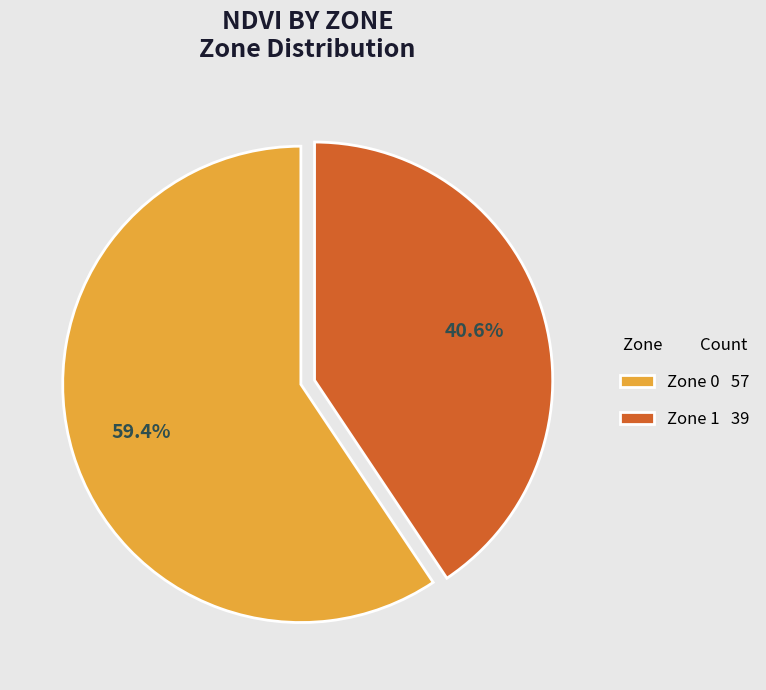

What is the smallest slice in the pie chart?

Zone 1